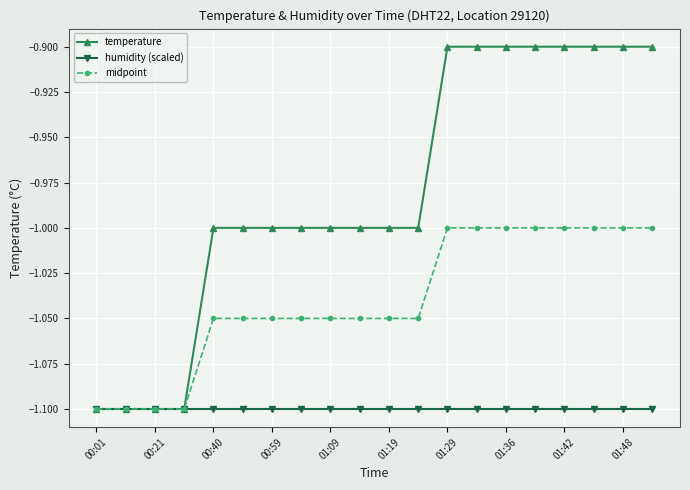

List the series in order of their peak value, lowest first.

humidity (scaled), midpoint, temperature